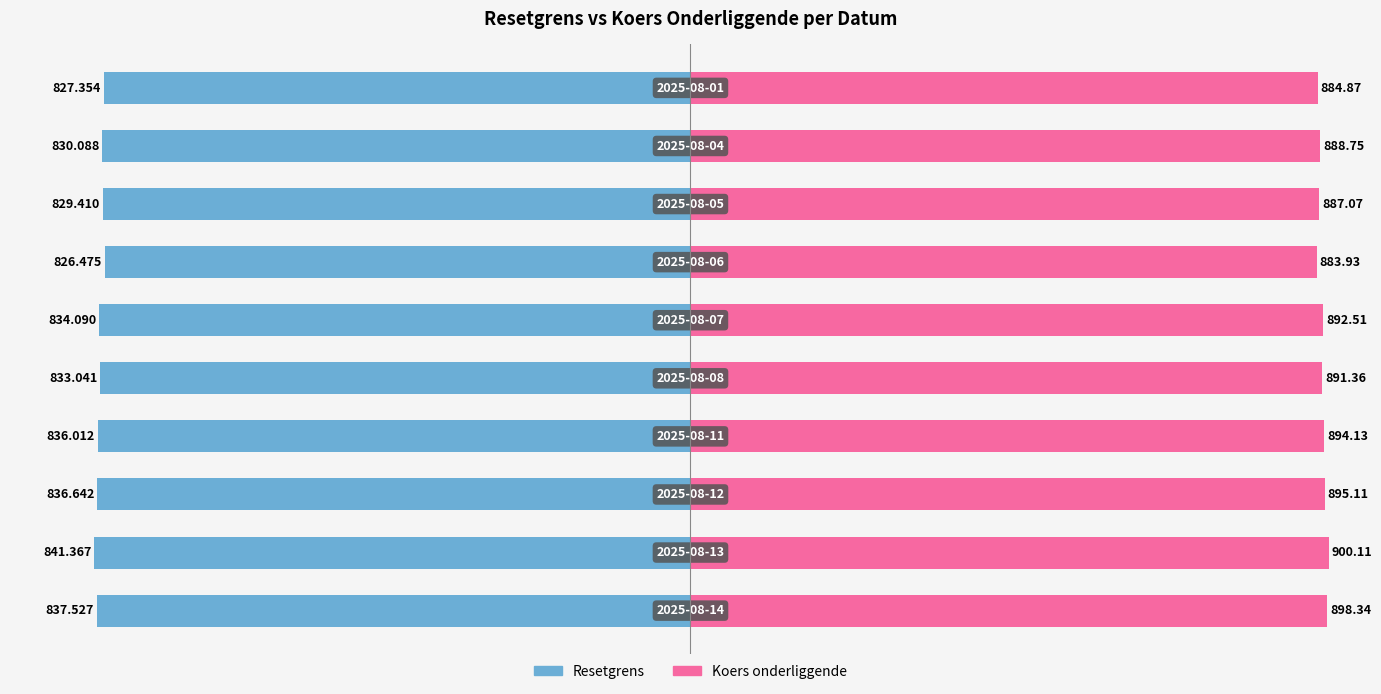

Reading left to right, extract all data points from this chart.

Resetgrens: 0=-837.5	1=-841.4	2=-836.6	3=-836.0	4=-833.0	5=-834.1	6=-826.5	7=-829.4	8=-830.1	9=-827.4
Koers onderliggende: 0=898.3	1=900.1	2=895.1	3=894.1	4=891.4	5=892.5	6=883.9	7=887.1	8=888.8	9=884.9